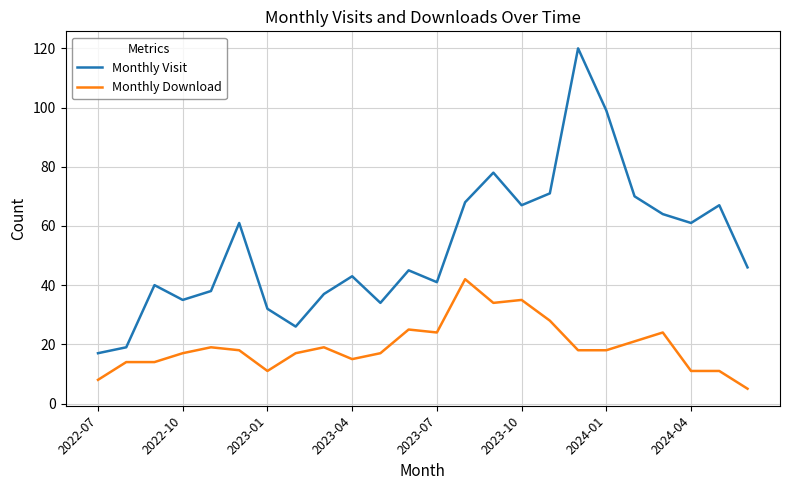

List the series in order of their peak value, highest first.

Monthly Visit, Monthly Download